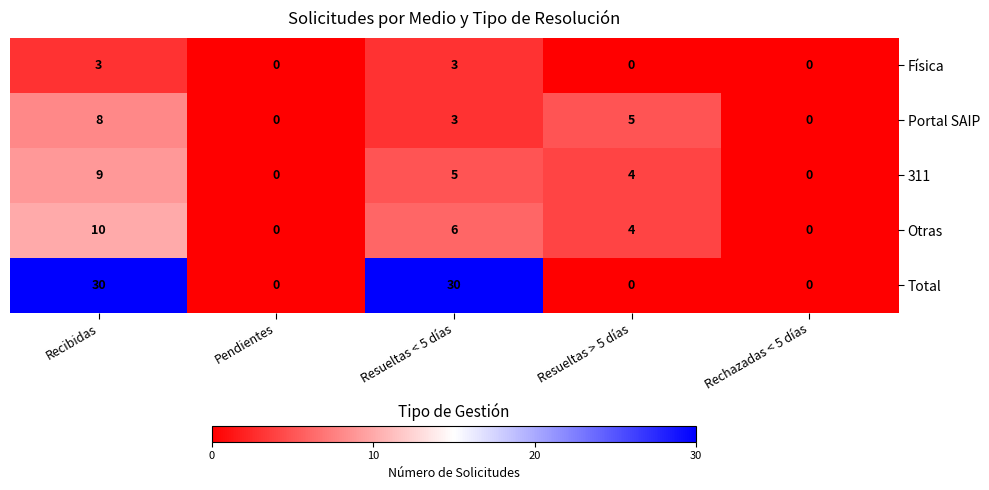

Reading left to right, transcribe all the data shown in this chart.

Física: 3	0	3	0	0
Portal SAIP: 8	0	3	5	0
311: 9	0	5	4	0
Otras: 10	0	6	4	0
Total: 30	0	30	0	0